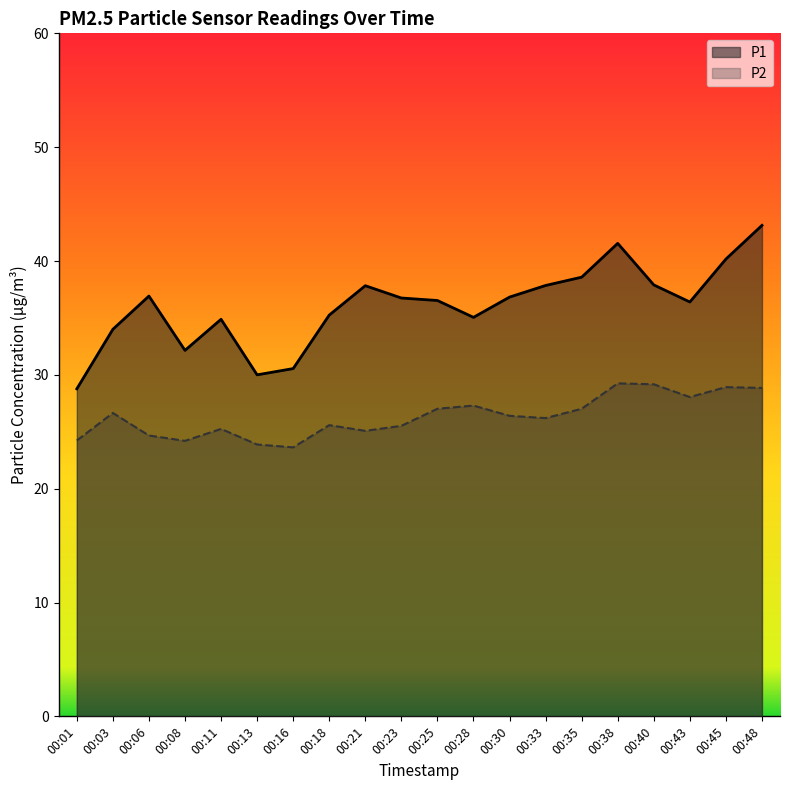

Is the value of P1 at 00:08 greater than the value of P2 at 00:28?

Yes